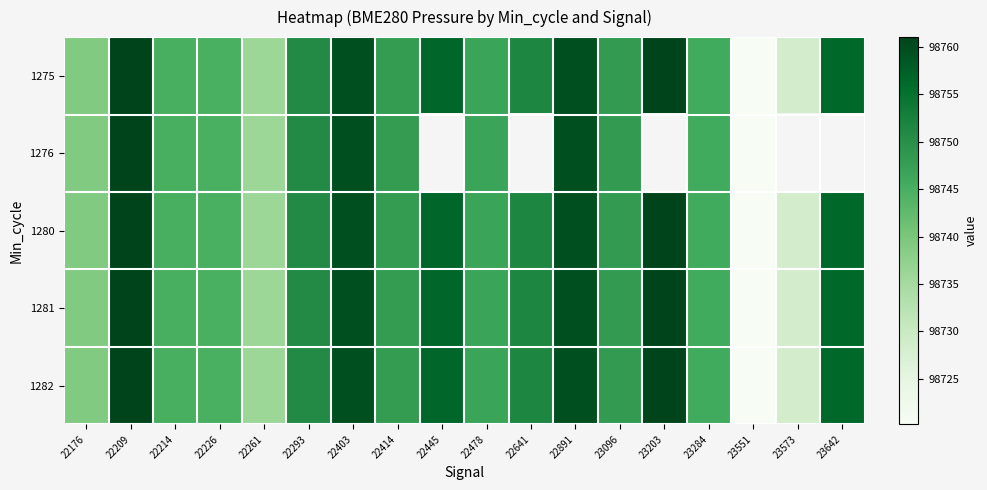

At which category is the sum across all series the highest?

22209